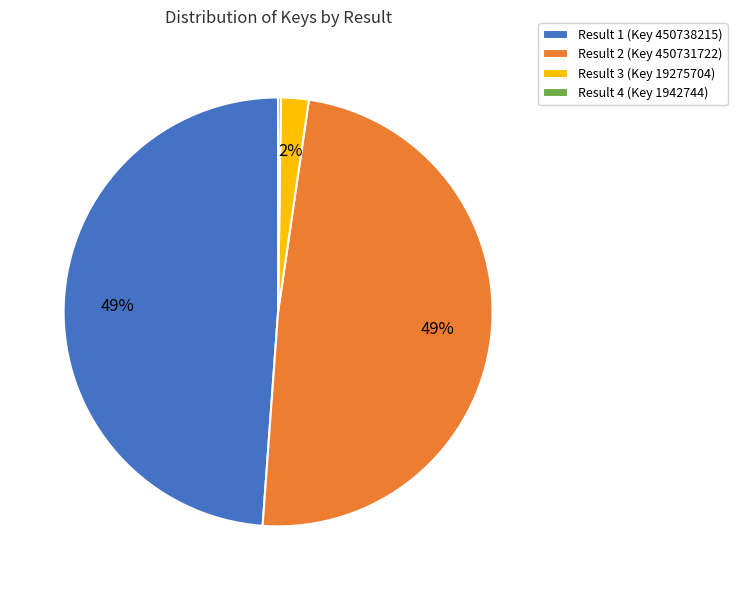

What percentage is the Result 2 (Key 450731722) slice, to the nearest percent?

49%